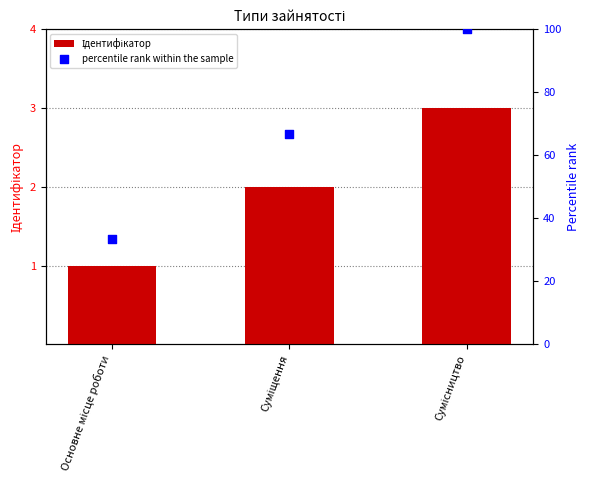

Which series contains the lowest Y value?

Ідентифікатор